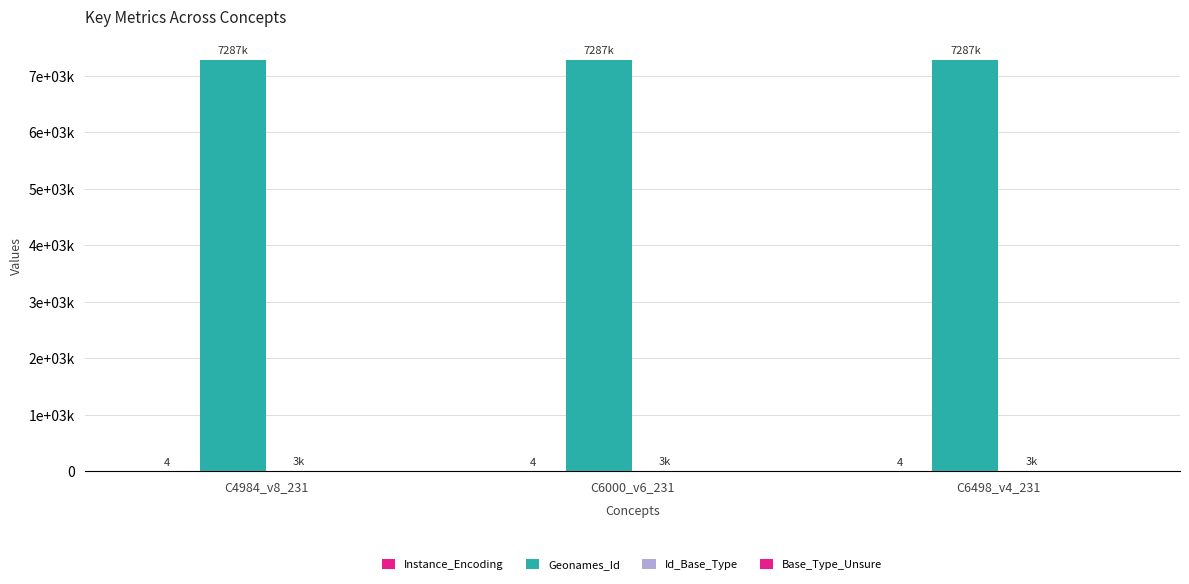

What position from the right is C4984_v8_231?

3